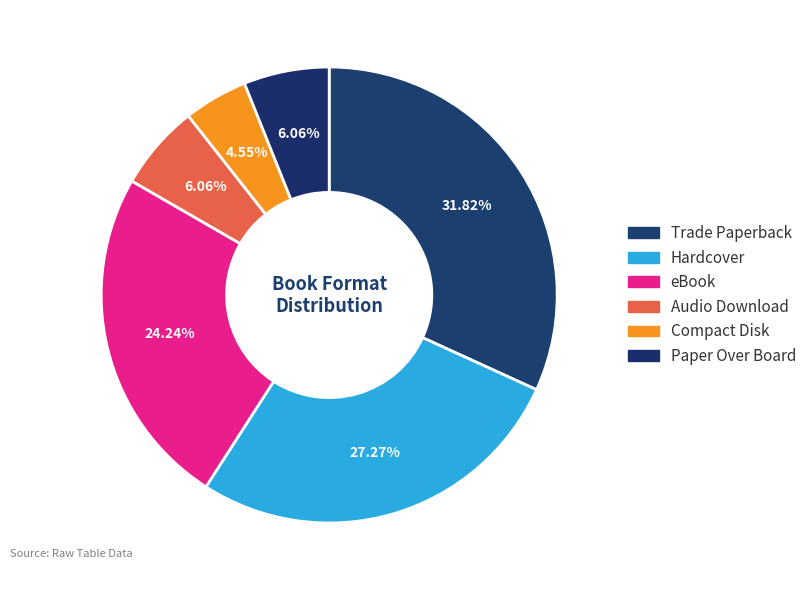

What is the ratio of the value at Trade Paperback to the value at Audio Download?

5.2